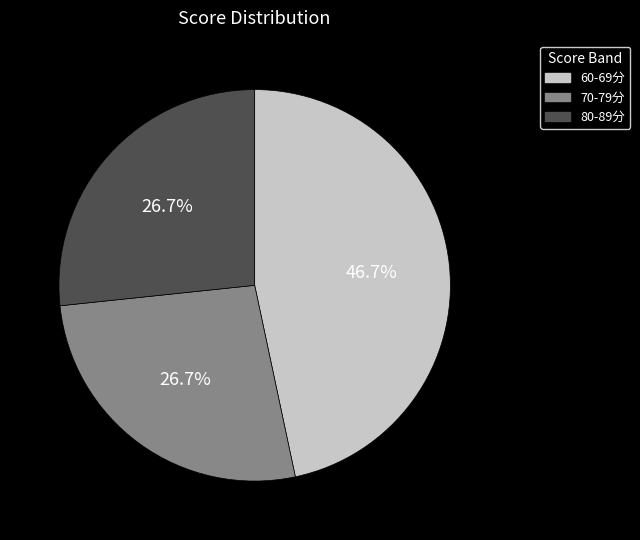

How many segments does this pie chart have?

3